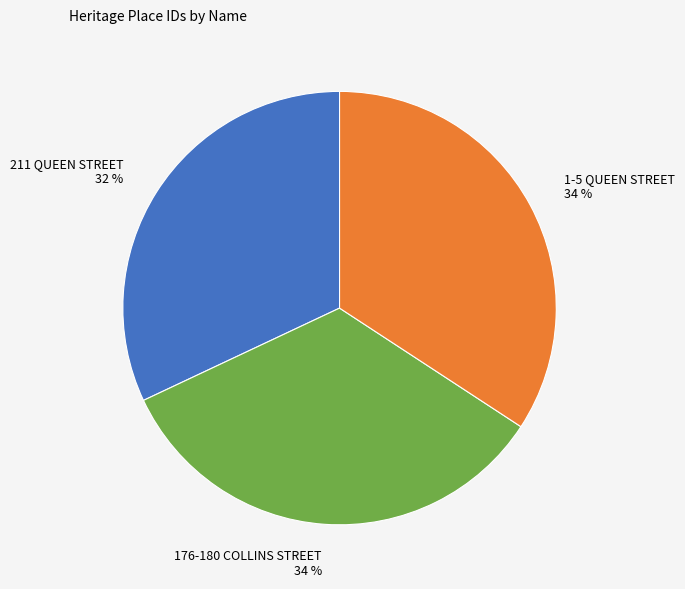

What is the ratio of the value at 176-180 COLLINS STREET to the value at 1-5 QUEEN STREET?

1.0